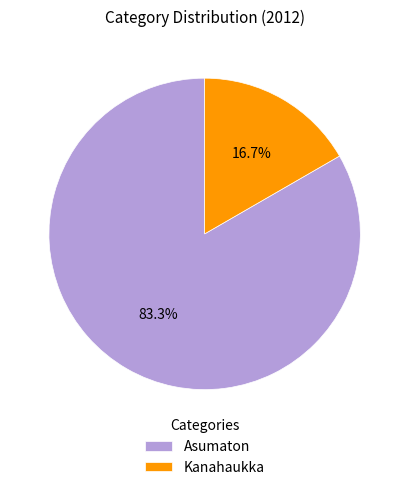

Combined, do Asumaton and Kanahaukka account for over 50%?

Yes